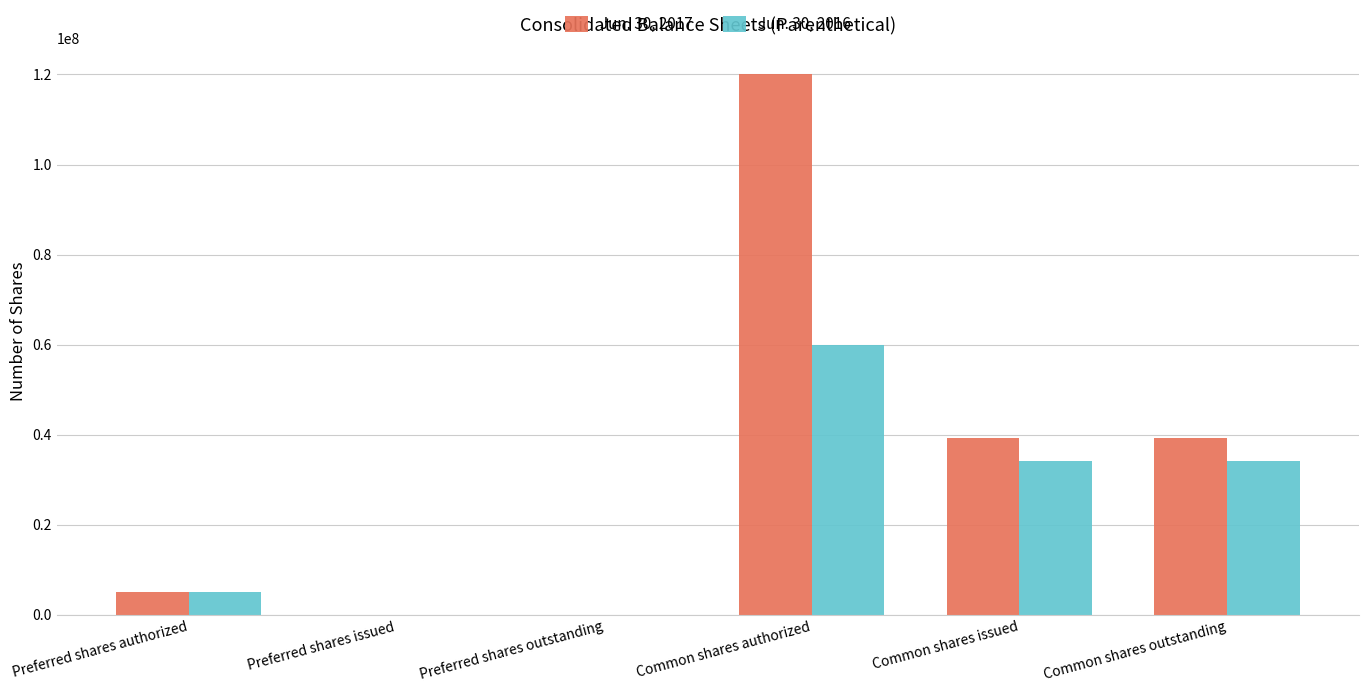

At which label does Jun. 30, 2017 reach its peak?

Common shares authorized